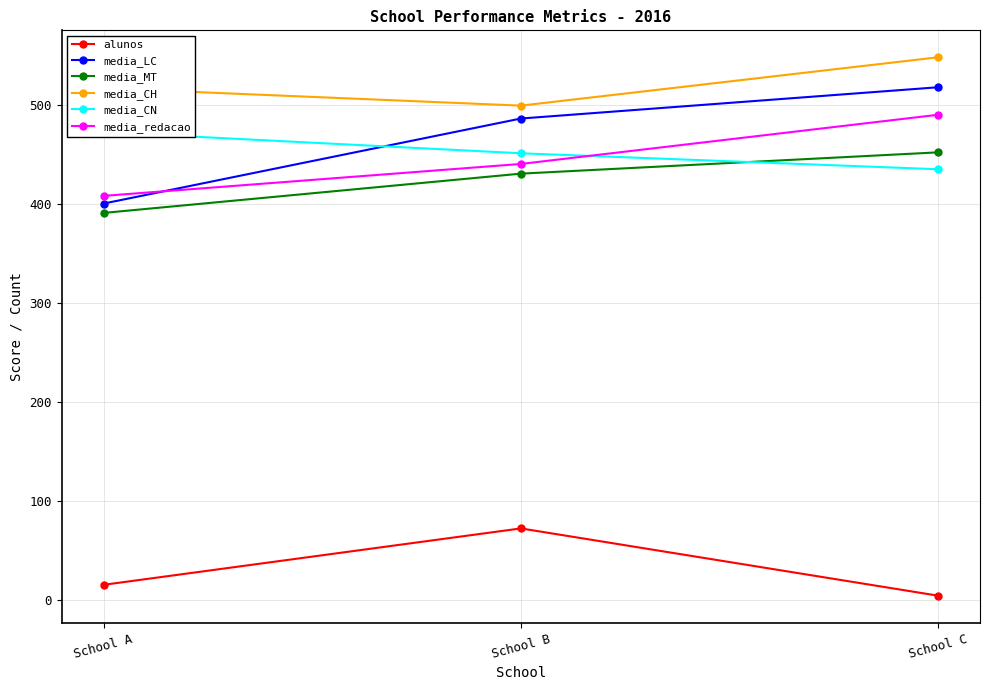

At which label does media_redacao reach its peak?

School C